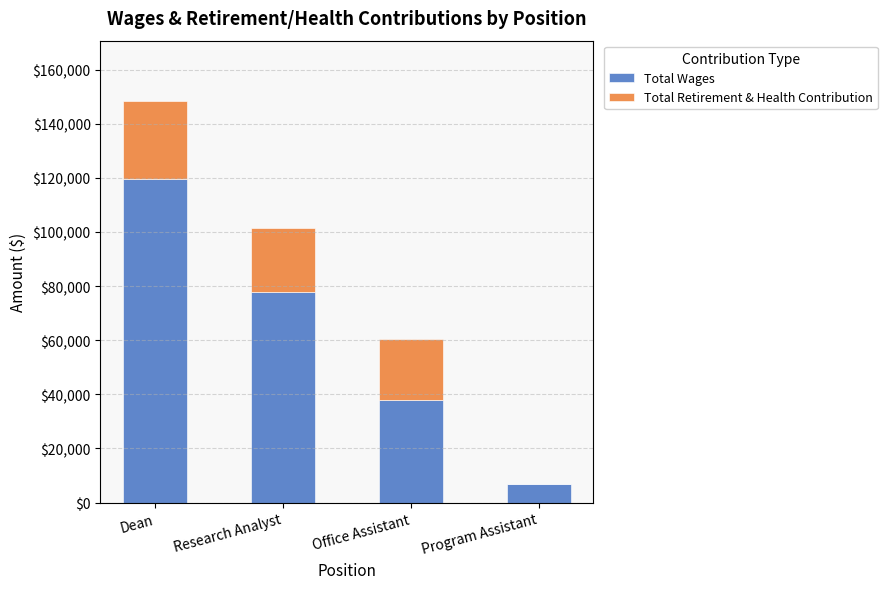

The value of Total Wages at Office Assistant is 58800. True or false?

False